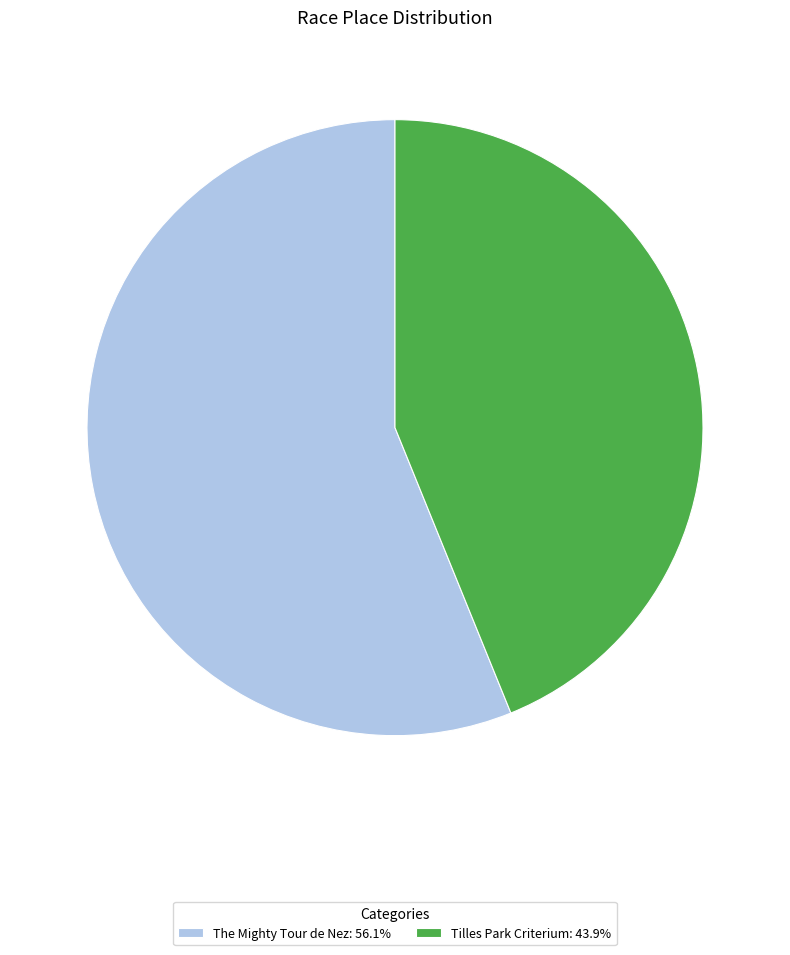

Is there any slice that represents more than half of the pie?

Yes